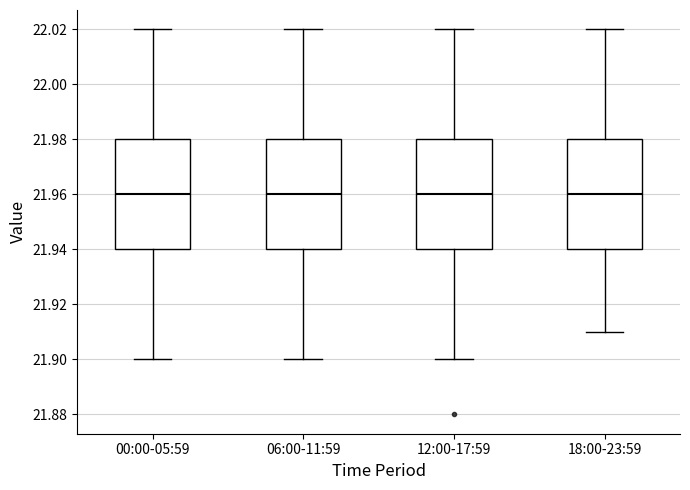

Reading left to right, transcribe this box plot: for each box, give where its median line is, the range the box spans, and where its two whiskers end, as read against the y-axis. The values are not printed on the chart, so give them approximately, as read against the axis.

00:00-05:59: median 21.96, box 21.94 to 21.98, whiskers 21.90 to 22.02
06:00-11:59: median 21.96, box 21.94 to 21.98, whiskers 21.90 to 22.02
12:00-17:59: median 21.96, box 21.94 to 21.98, whiskers 21.90 to 22.02
18:00-23:59: median 21.96, box 21.94 to 21.98, whiskers 21.91 to 22.02